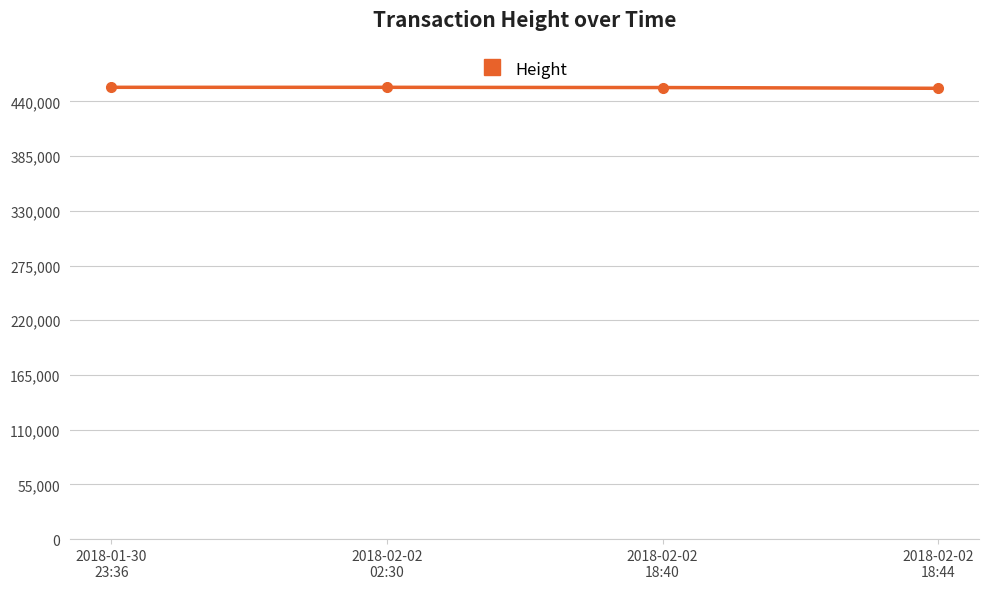

What is the approximate value at 2018-02-02
02:30?

454215